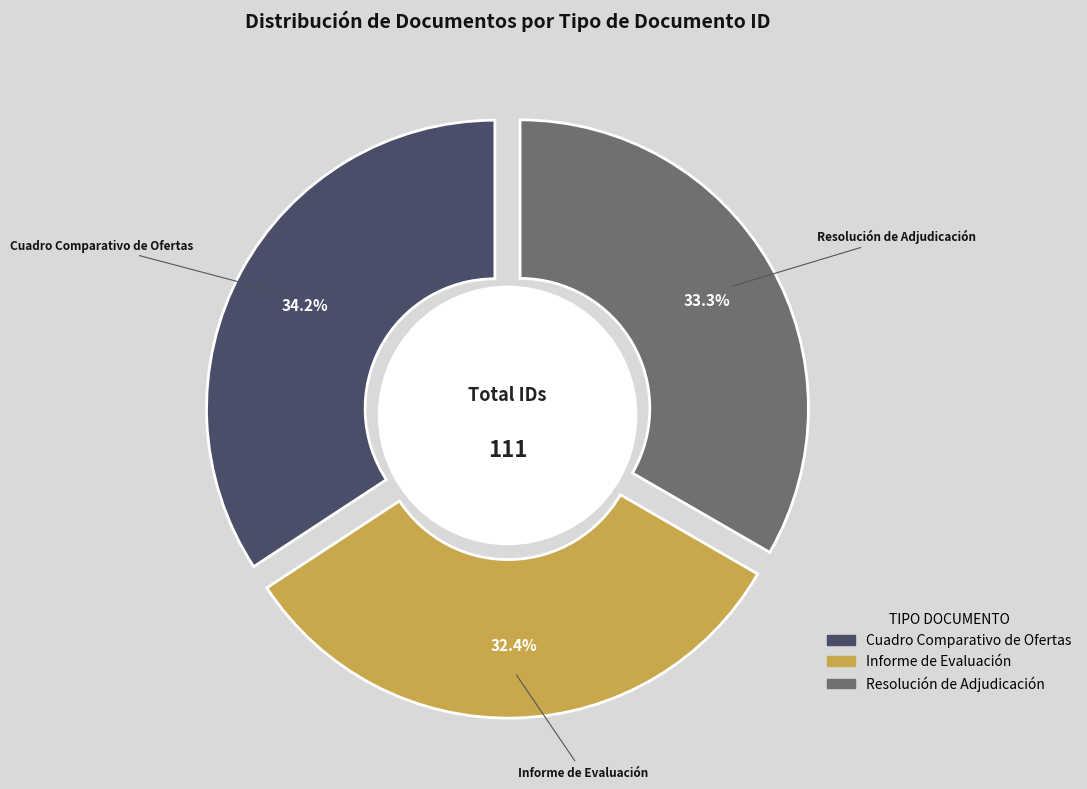

What percentage is the Resolución de Adjudicación slice, to the nearest percent?

33%